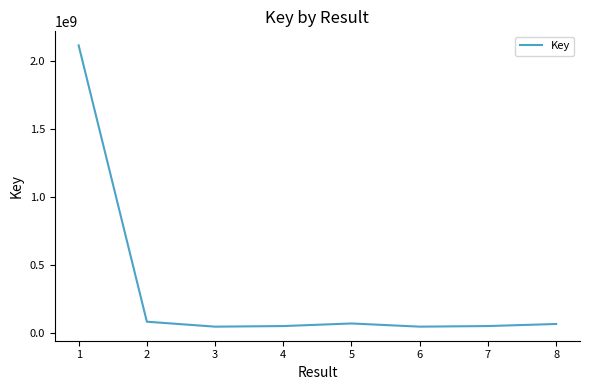

The value at 1 is 3500660984. True or false?

False